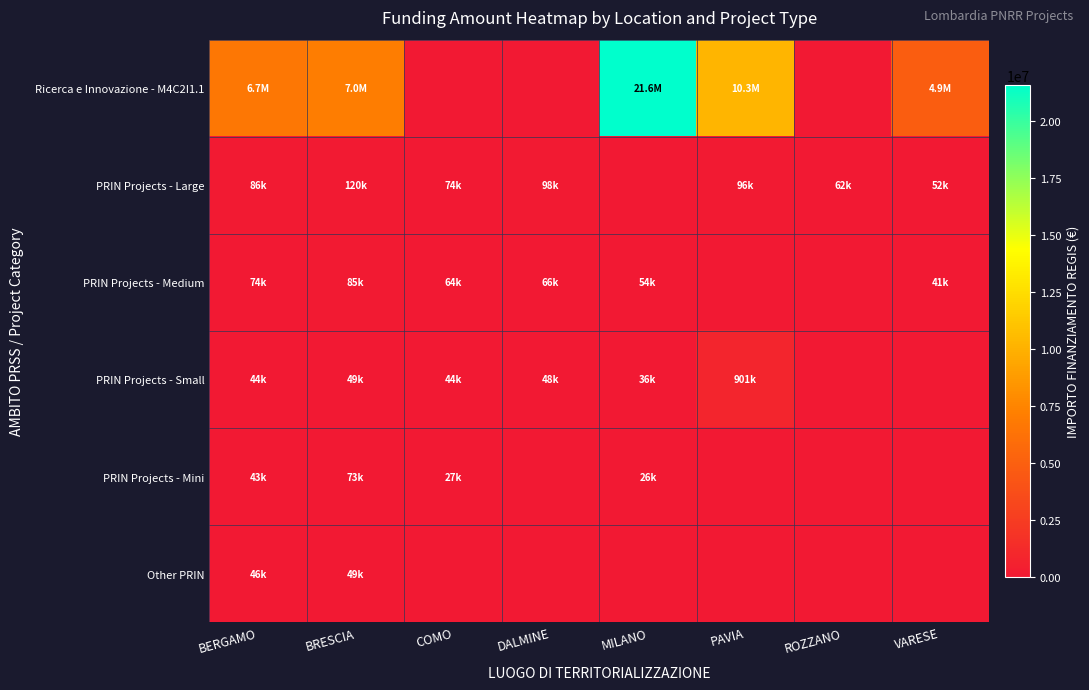

Between MILANO and VARESE, which is larger?

MILANO